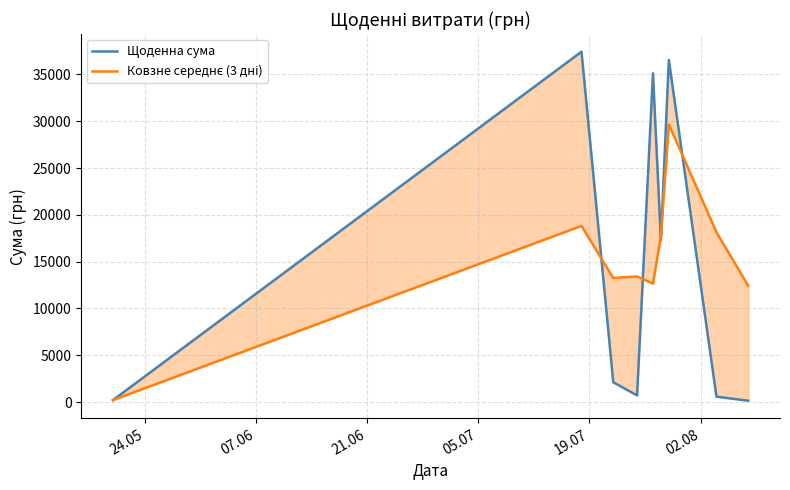

How many intersections are there between Щоденна сума and Ковзне середнє (3 дні)?

5